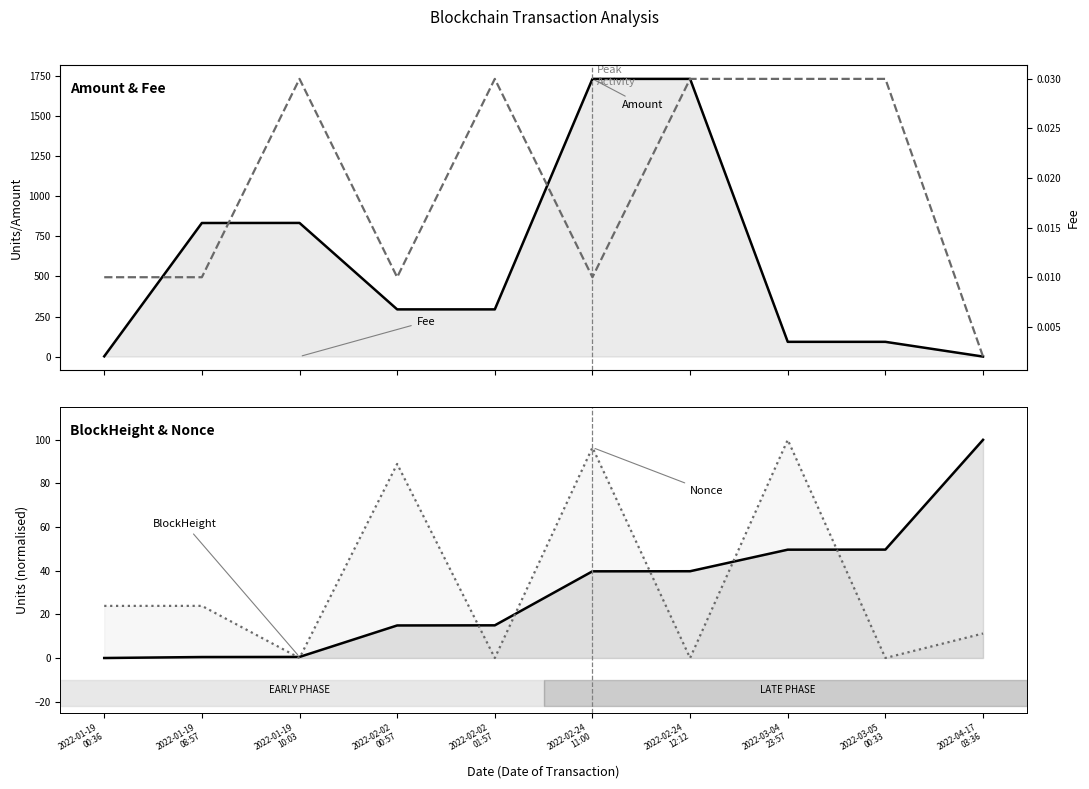

Which series has the largest total across all categories?

Amount